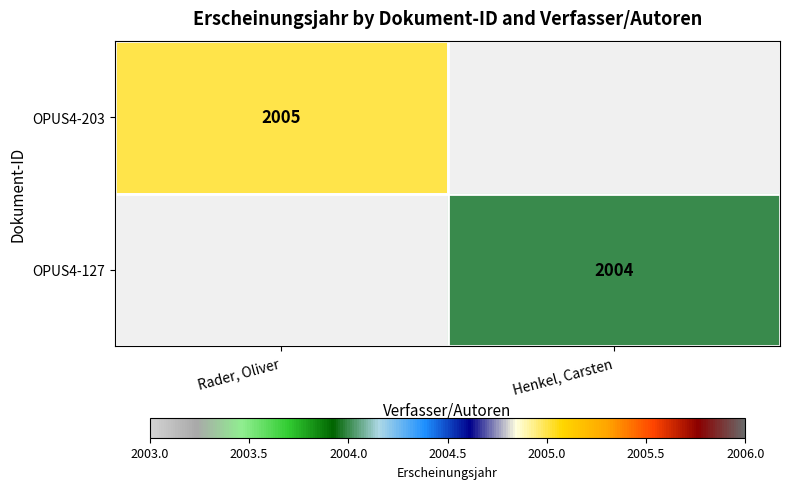

The value of OPUS4-127 at Henkel, Carsten is 2004. True or false?

True